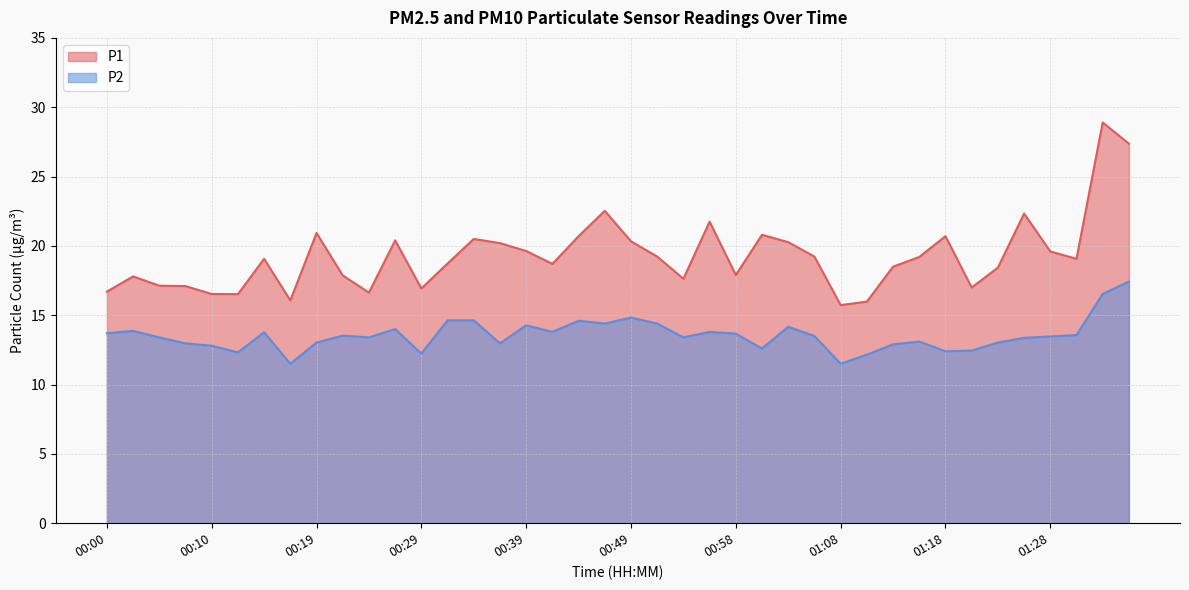

What is the difference between the P2 values at 00:51 and 01:13?

1.5